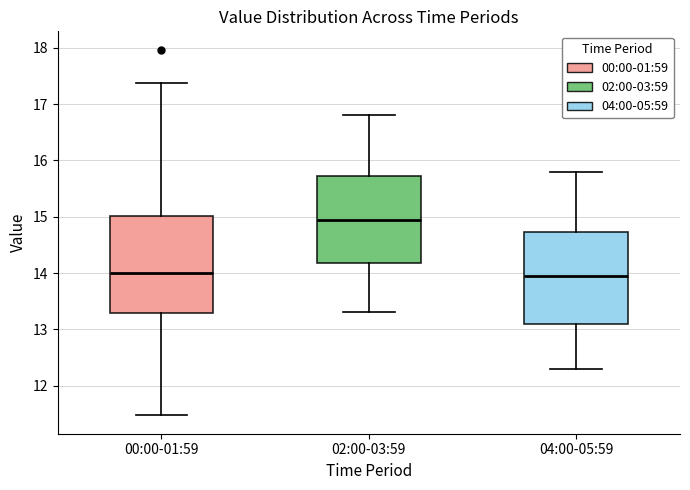

Reading left to right, transcribe this box plot: for each box, give where its median line is, the range the box spans, and where its two whiskers end, as read against the y-axis. The values are not printed on the chart, so give them approximately, as read against the axis.

00:00-01:59: median 14.0, box 13.3 to 15.0, whiskers 11.5 to 17.4
02:00-03:59: median 15.0, box 14.2 to 15.7, whiskers 13.3 to 16.8
04:00-05:59: median 14.0, box 13.1 to 14.7, whiskers 12.3 to 15.8